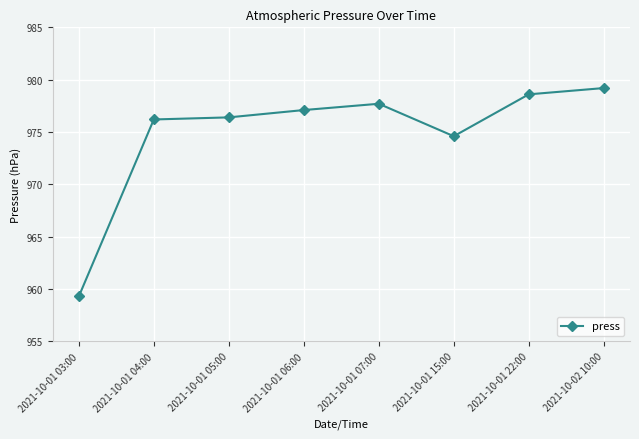

What is the sum of all values?

7799.1